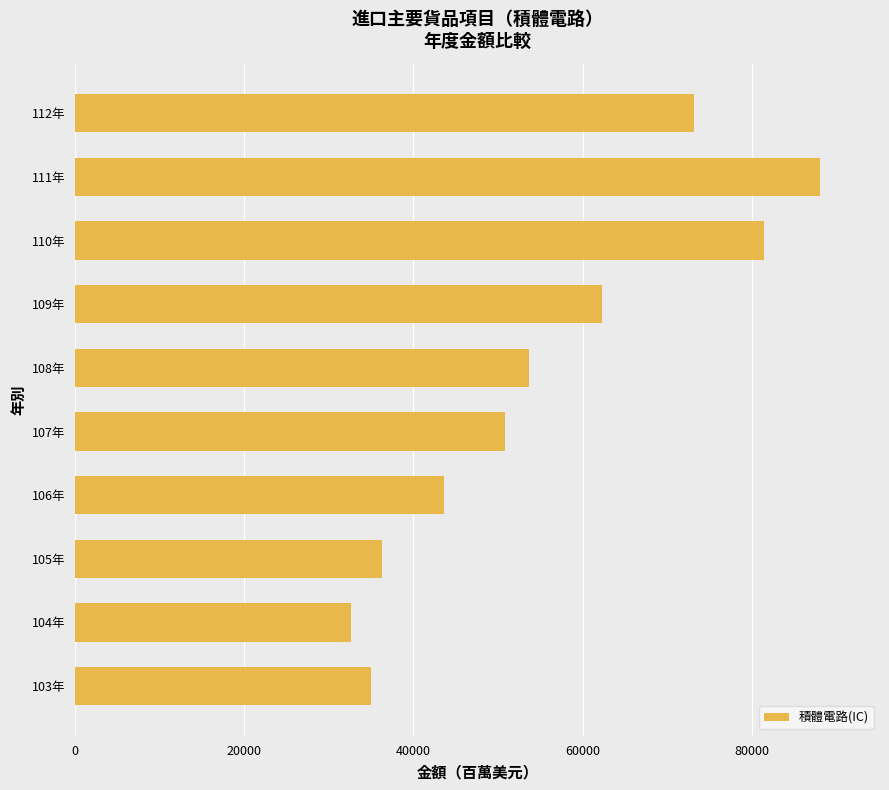

What is the minimum value shown in the chart?

32581.5